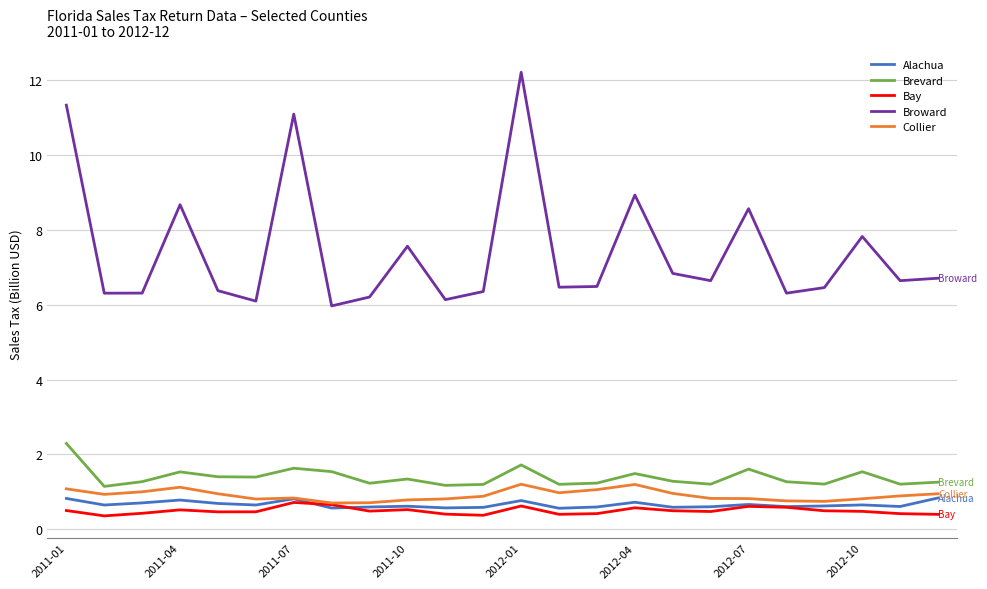

Which series has the widest spread of values?

Broward